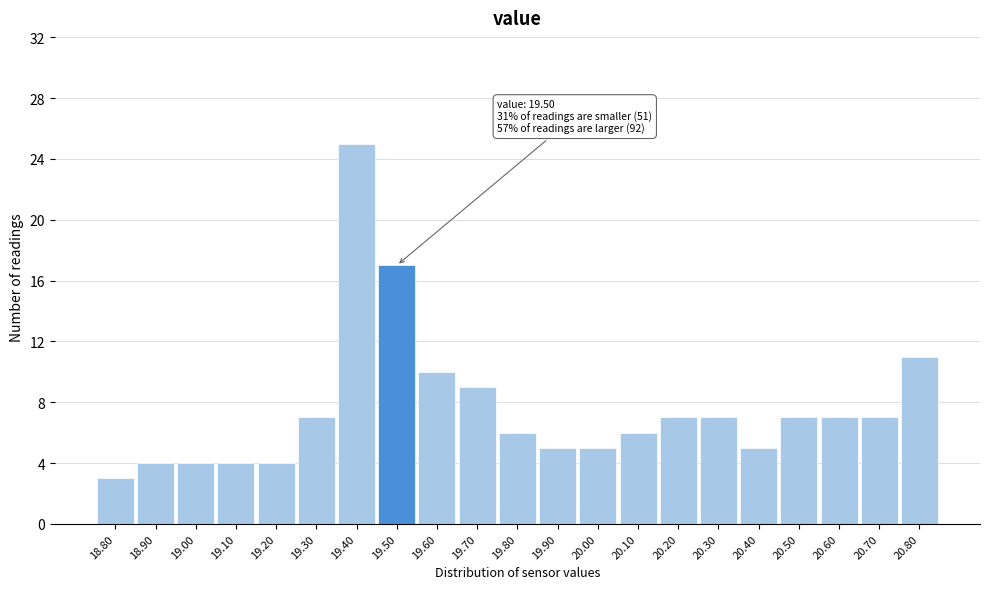

Reading left to right, what are all the values shown in this chart?

3	4	4	4	4	7	25	17	10	9	6	5	5	6	7	7	5	7	7	7	11